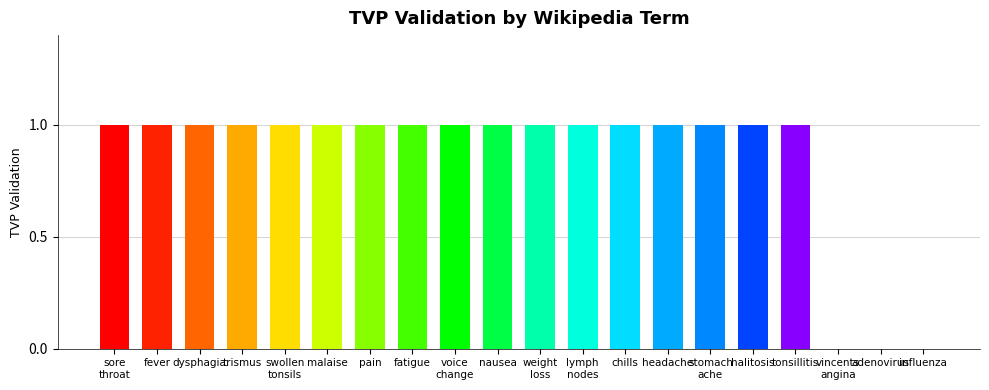

What is the sum of all values?

17